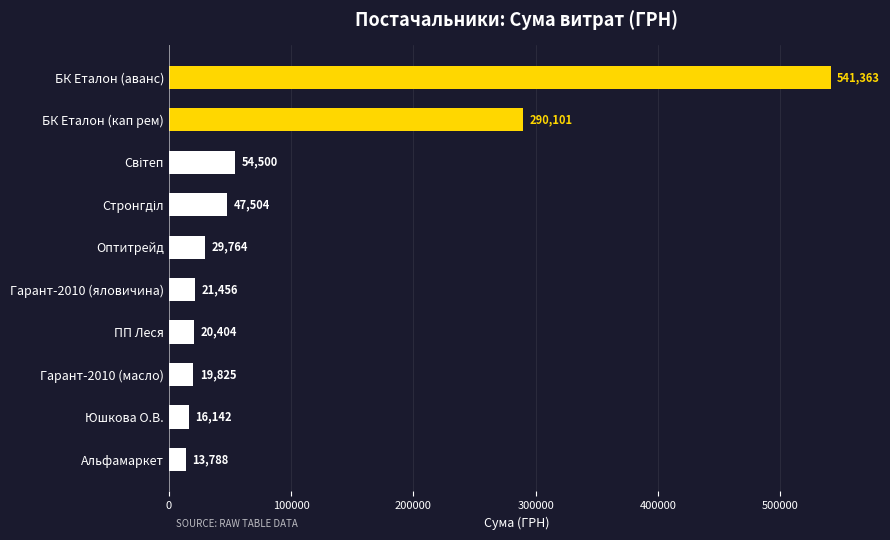

Is it true that the value at ПП Леся is 20404.4?

True